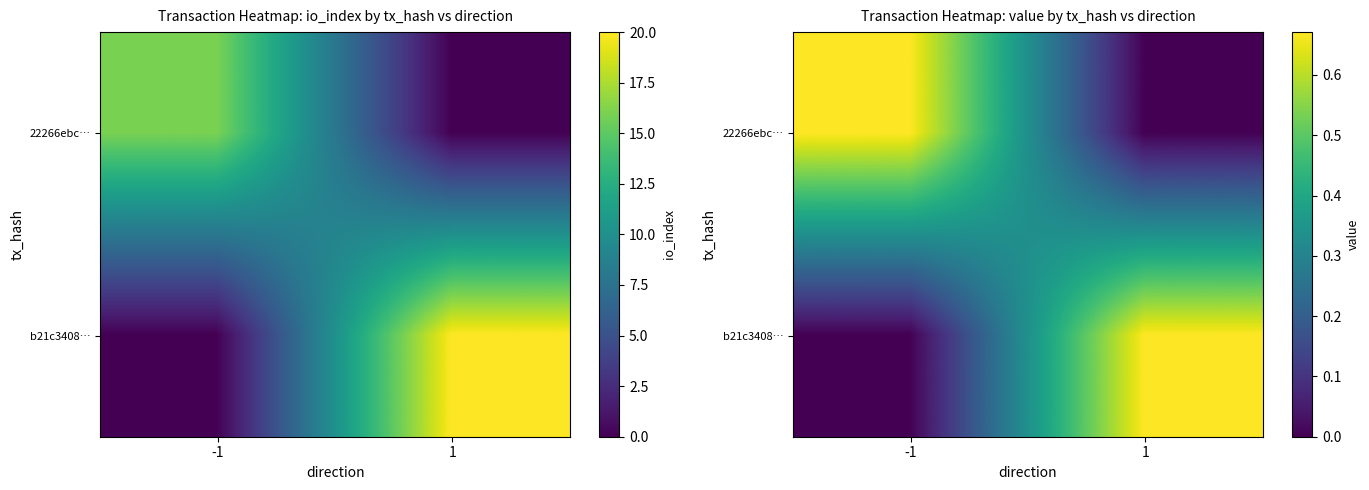

How many data points in 22266ebc… are above 0?

1